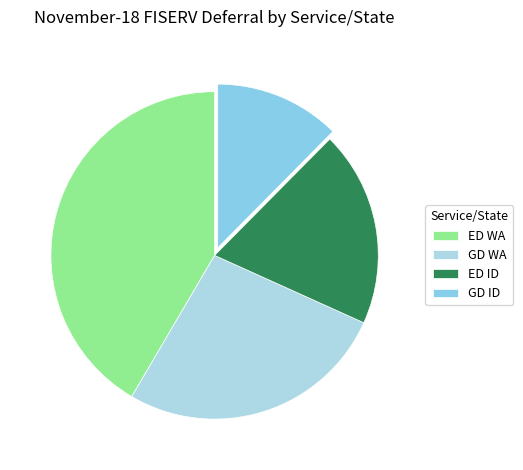

Combined, do GD WA and GD ID account for over 50%?

No